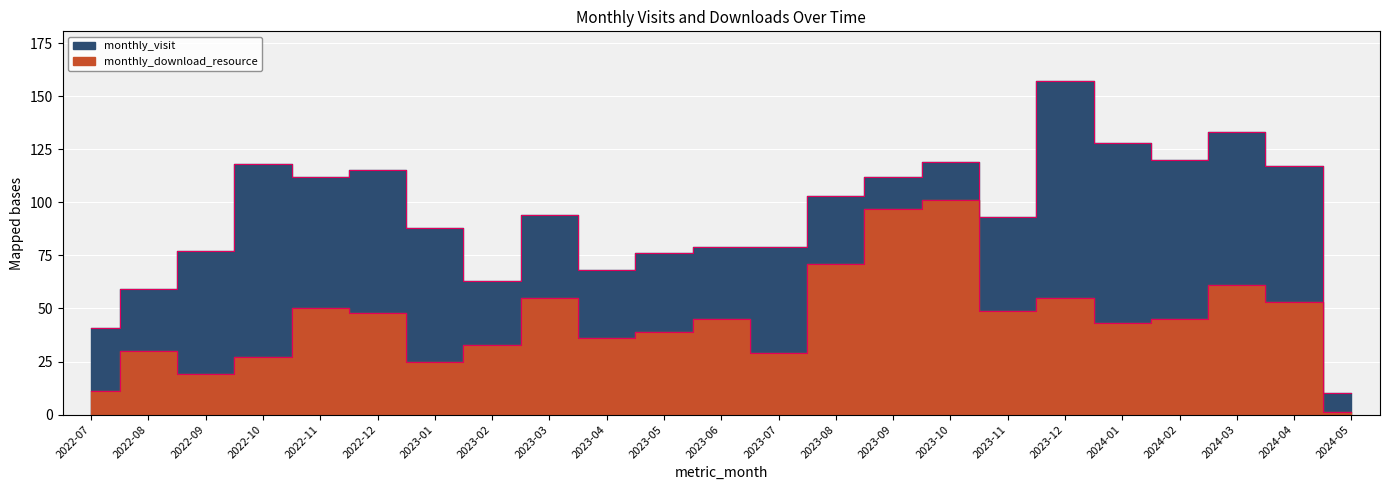

Which series has the widest spread of values?

monthly_visit